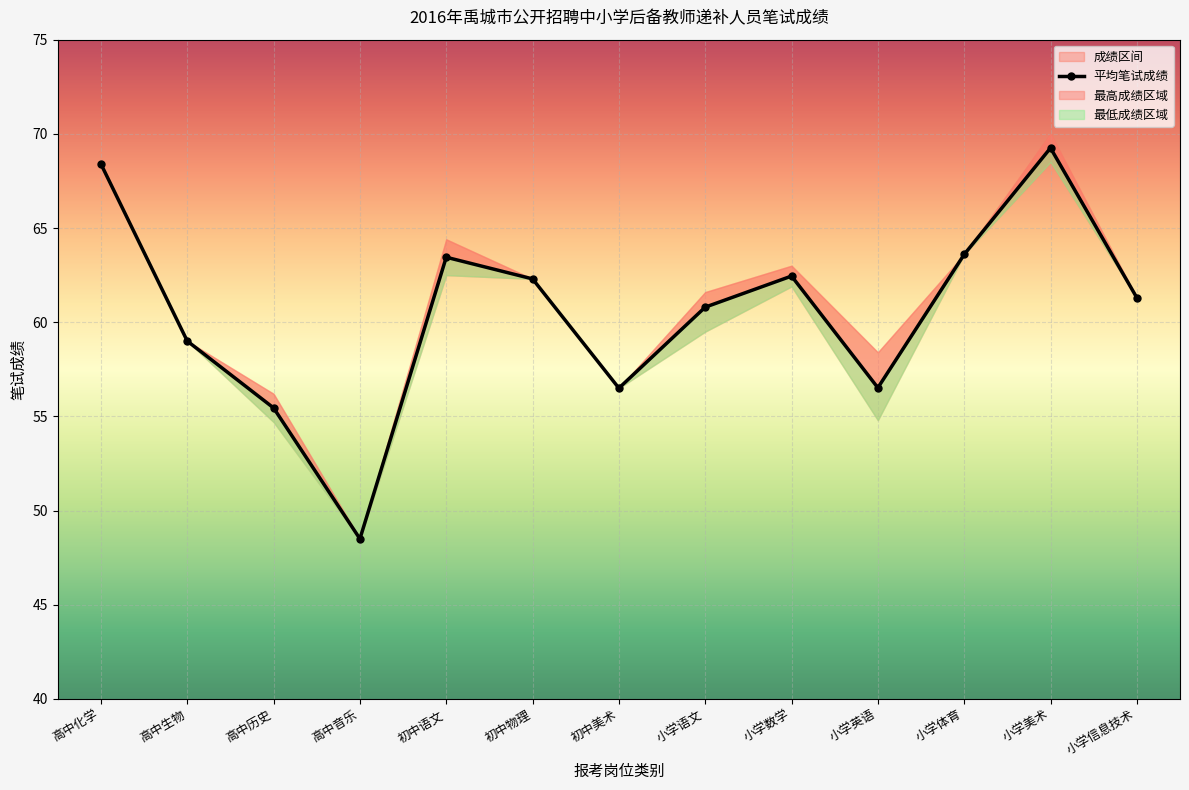

Is it true that the value at 小学信息技术 is 61.3?

True